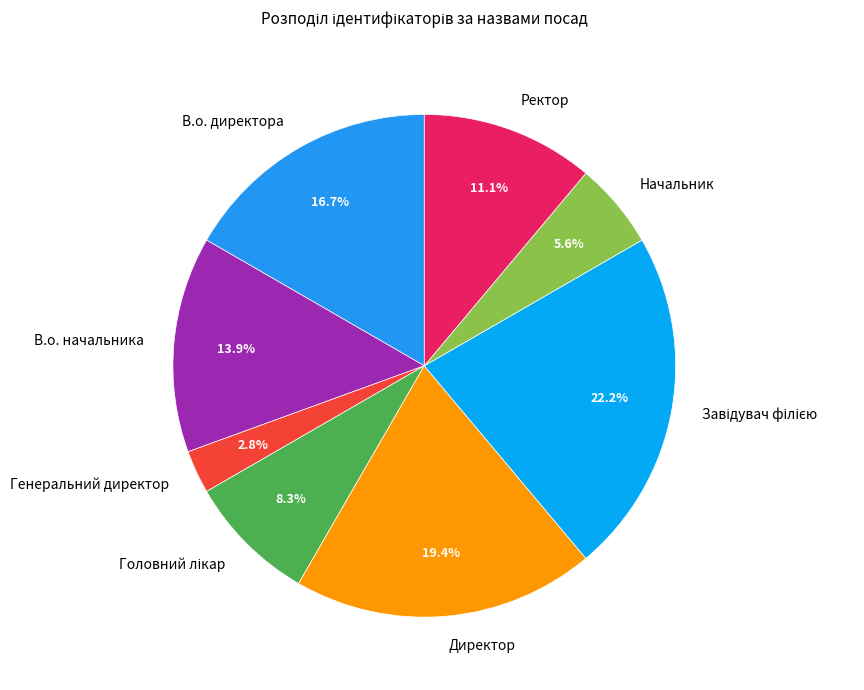

What portion of the pie excludes В.о. директора?

83.3%